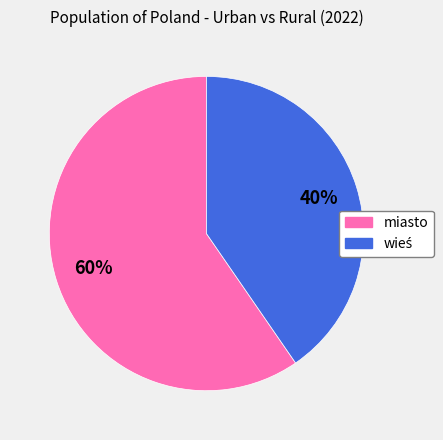

How many slices are in this pie chart?

2